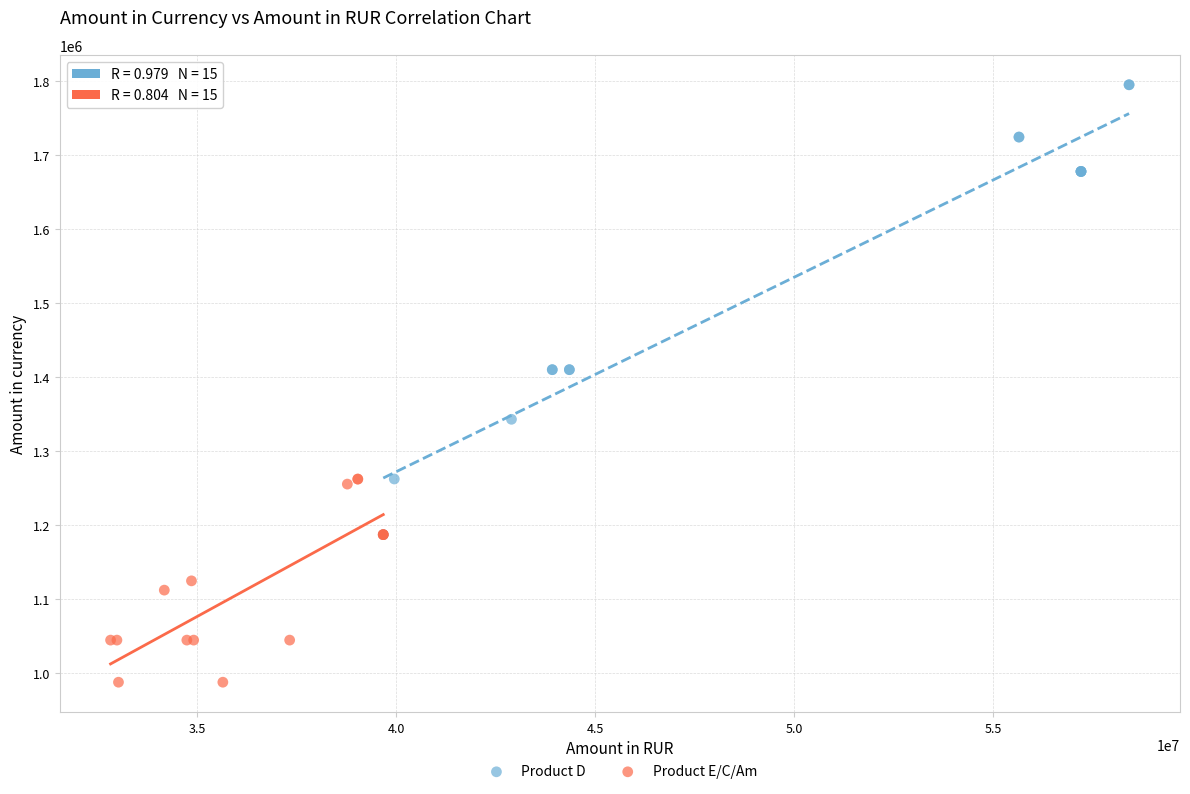

Which series contains the lowest Y value?

Product E/C/Am